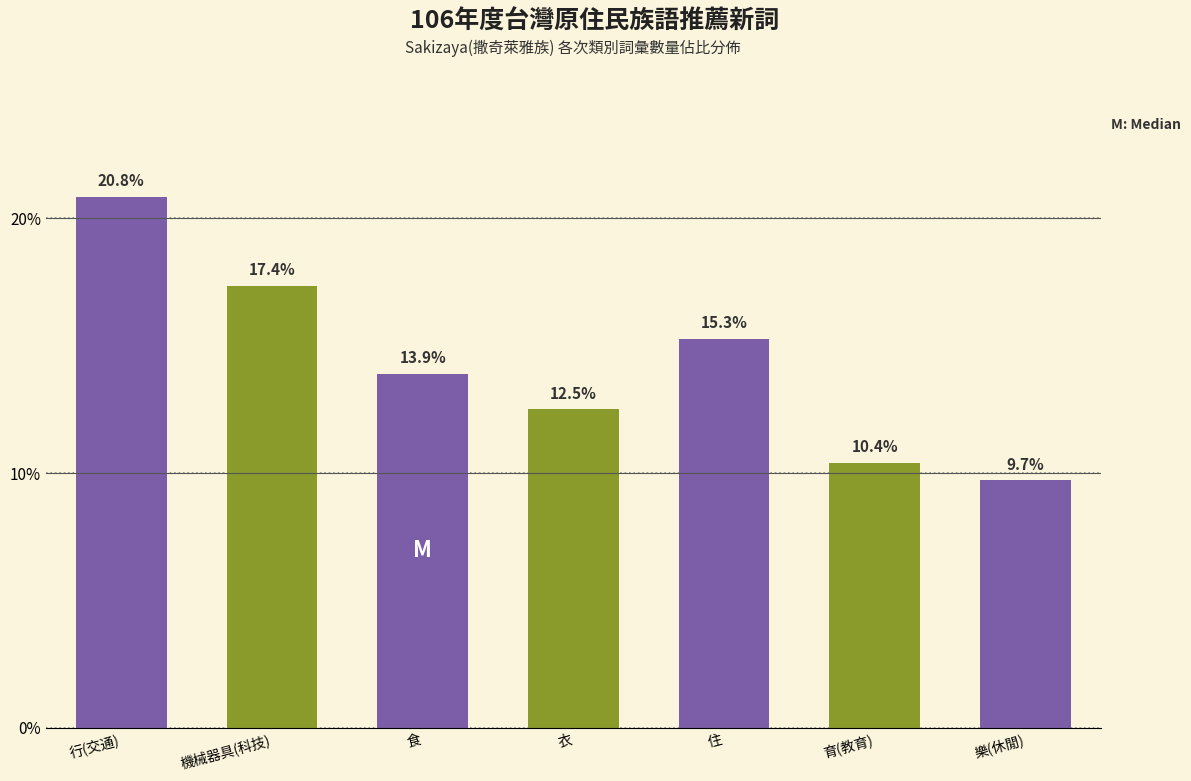

Reading left to right, list all the values displayed in this chart.

20.8	17.4	13.9	12.5	15.3	10.4	9.7